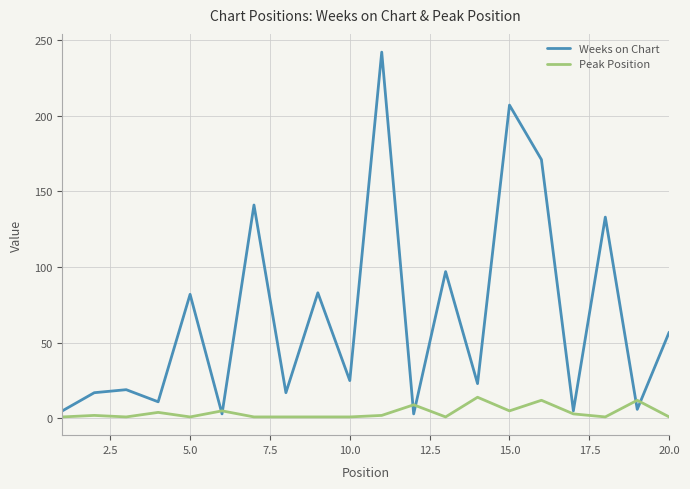

What is the smallest value displayed?

1